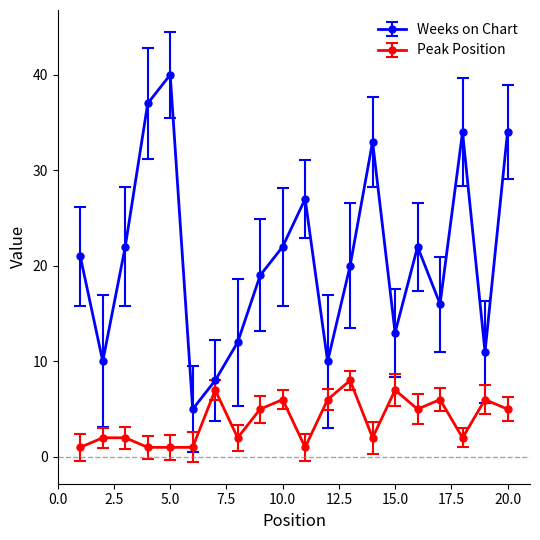

True or false: Peak Position has more than 2 points higher than both neighbors.

True